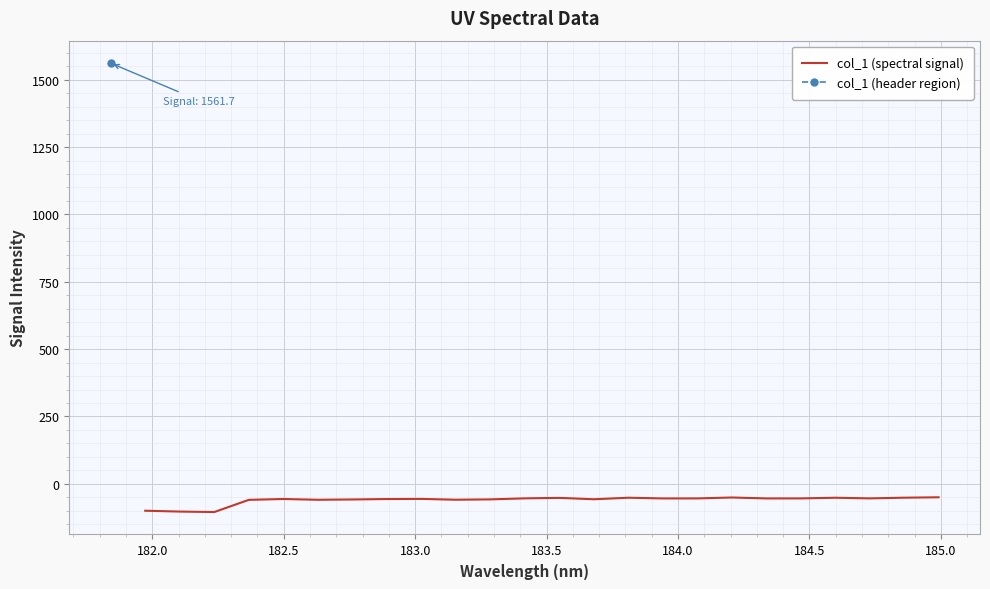

What is the lowest value of the col_1 (spectral signal) series?

-104.8